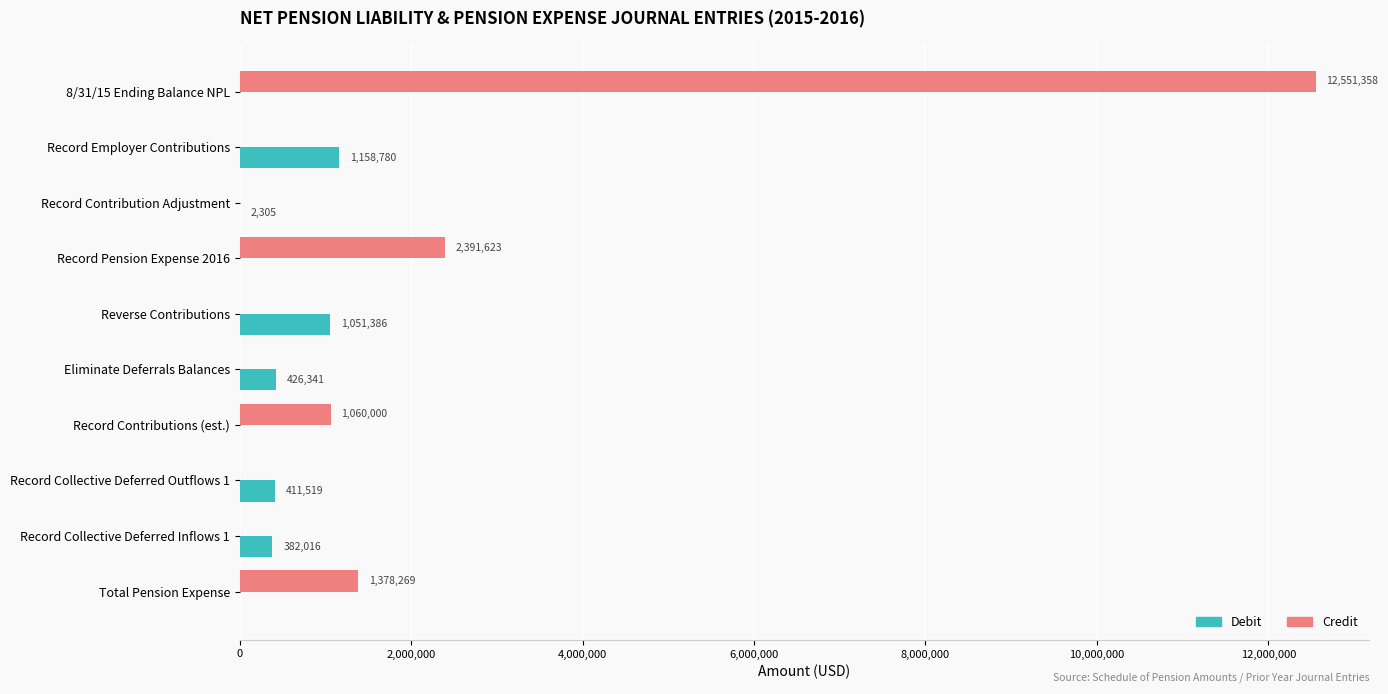

Which series has the widest spread of values?

Credit